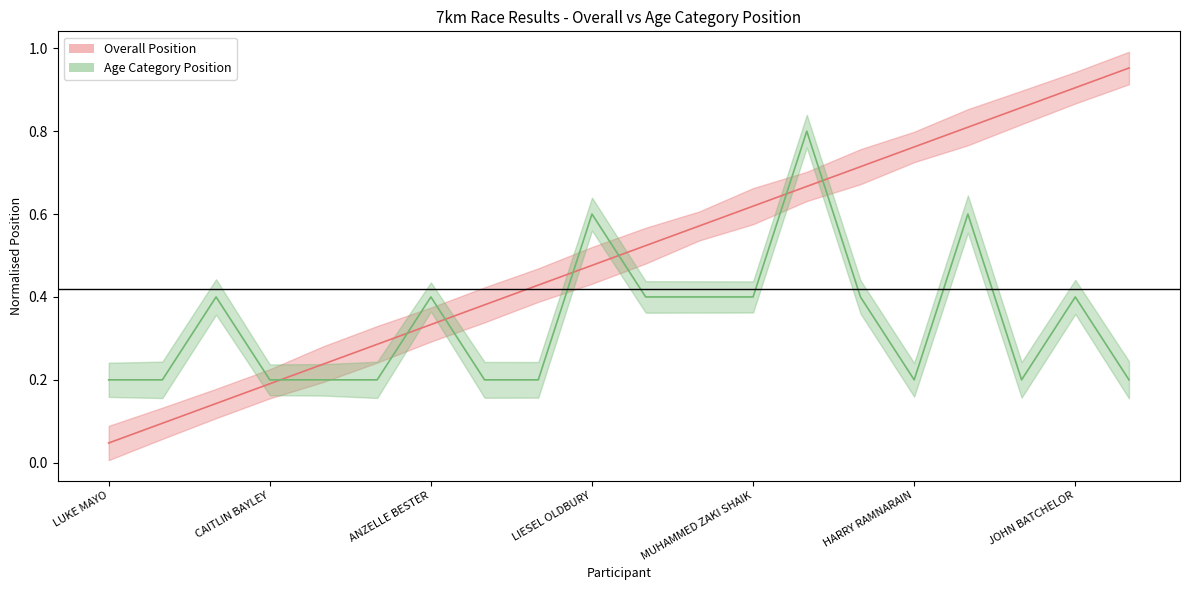

At which category does Age Category Position reach its first local peak?

QINISO NGOBESE